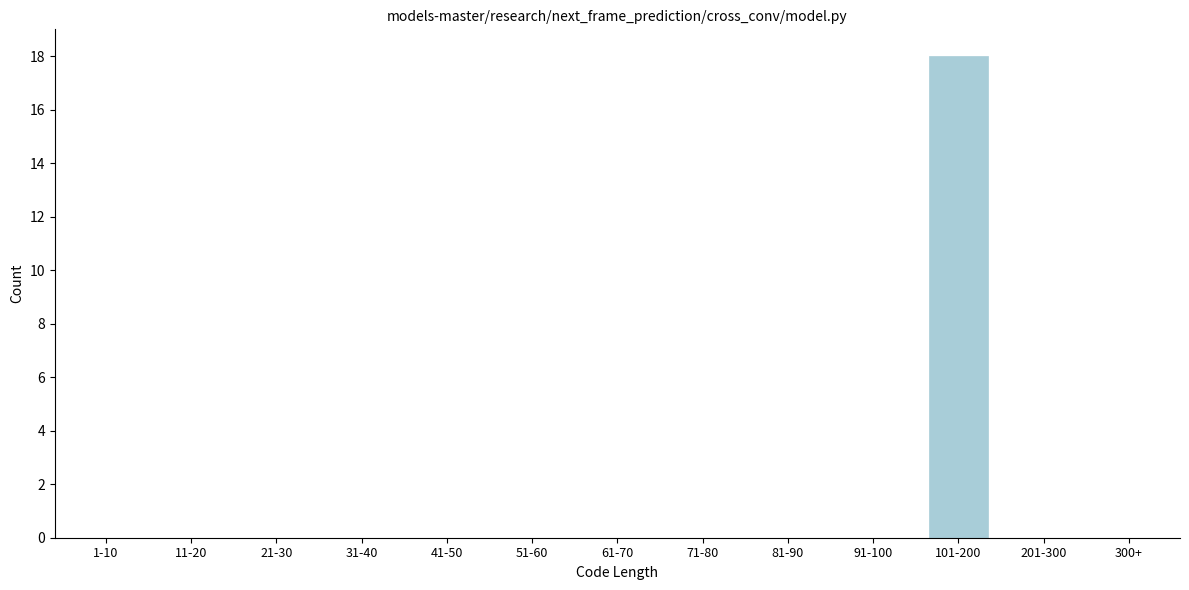

Reading left to right, what are all the values shown in this chart?

1-10=0	11-20=0	21-30=0	31-40=0	41-50=0	51-60=0	61-70=0	71-80=0	81-90=0	91-100=0	101-200=18	201-300=0	300+=0